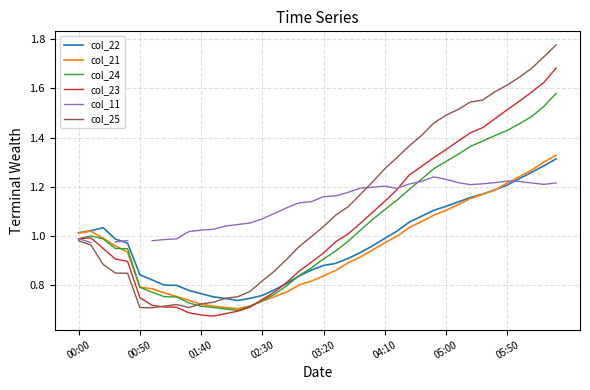

At which category does col_24 reach its first local valley?

13